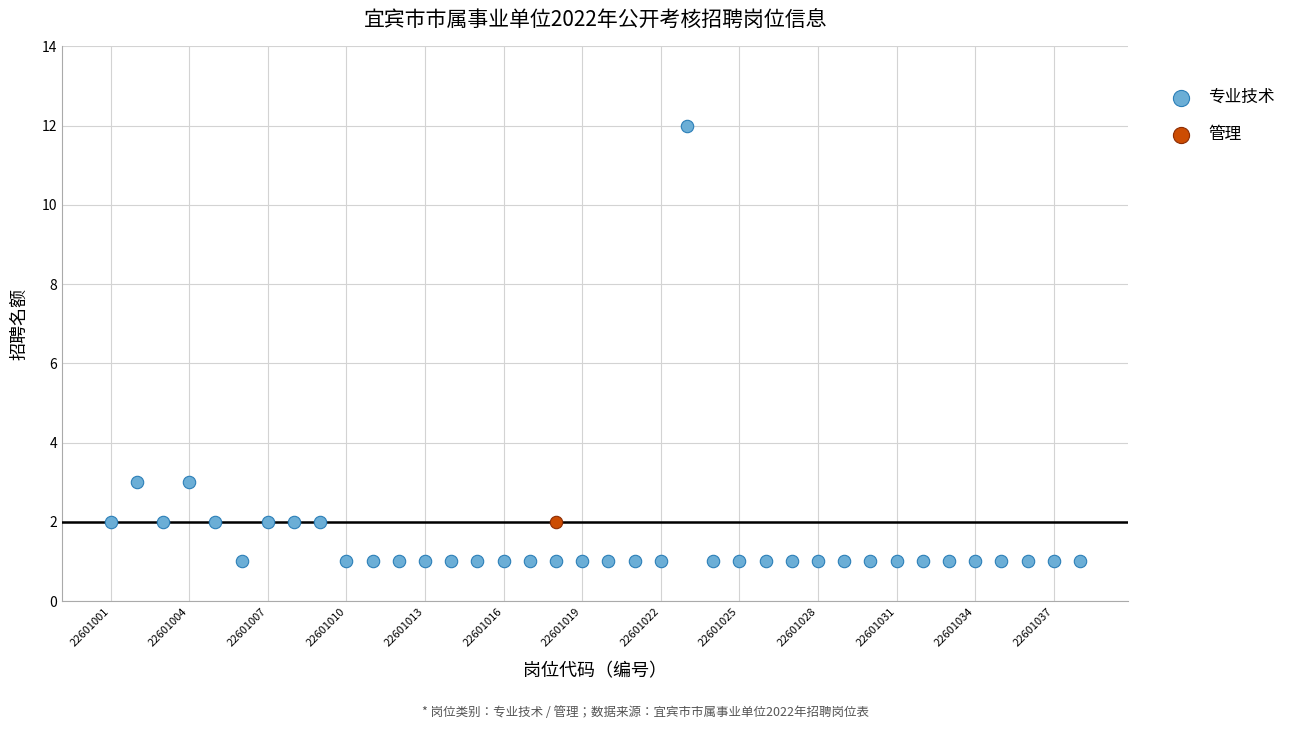

What are all the series names shown in the legend?

专业技术, 管理